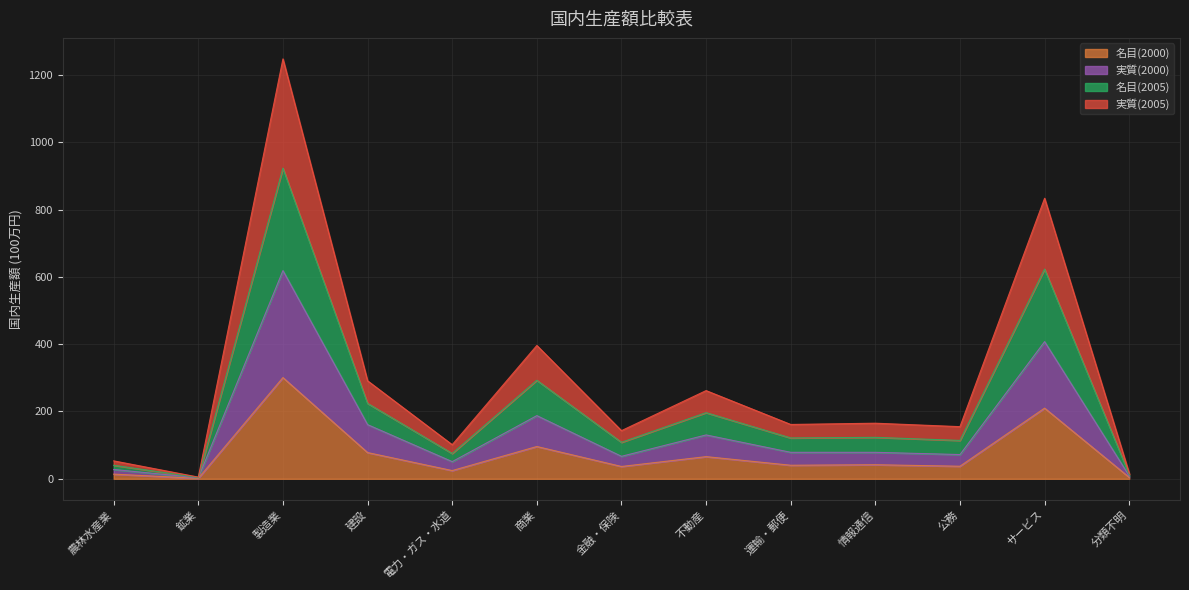

What is the minimum value for 実質(2000)?

2.9